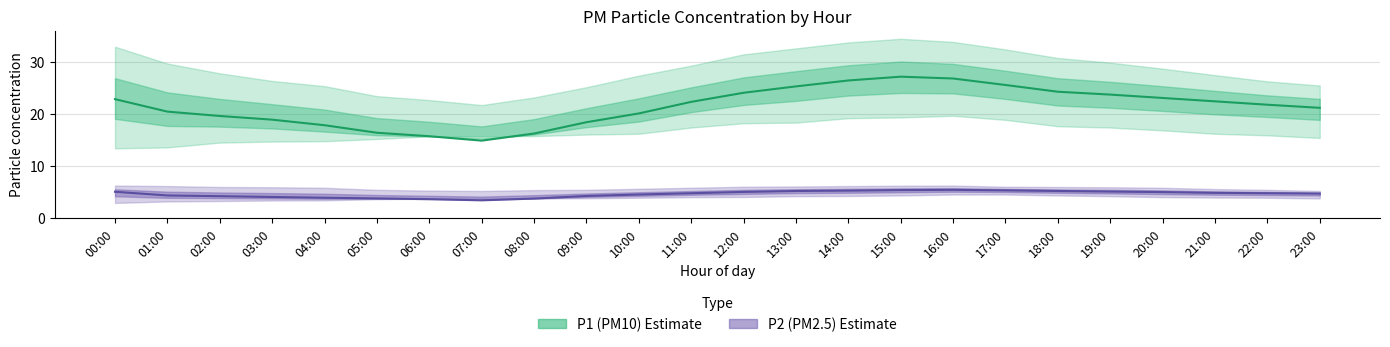

Reading left to right, extract all data points from this chart.

P1: 22.9	20.5	19.6	18.9	17.9	16.4	15.7	14.9	16.2	18.4	20.1	22.4	24.1	25.3	26.5	27.2	26.9	25.6	24.3	23.8	23.1	22.4	21.8	21.2
P1_upper: 33.0	29.7	27.9	26.4	25.4	23.4	22.7	21.7	23.2	25.2	27.4	29.3	31.5	32.6	33.8	34.5	33.9	32.5	30.8	29.9	28.8	27.5	26.3	25.5
P1_lower: 13.4	13.6	14.5	14.7	14.8	15.2	15.7	15.8	15.8	16.1	16.2	17.4	18.2	18.4	19.2	19.4	19.7	18.9	17.6	17.4	16.9	16.2	15.9	15.4
P2: 5.0	4.3	4.2	4.0	3.9	3.8	3.6	3.4	3.7	4.2	4.5	4.8	5.0	5.2	5.2	5.3	5.4	5.3	5.2	5.1	5.0	4.8	4.8	4.7
P2_upper: 6.2	6.1	6.0	5.9	5.8	5.4	5.2	5.2	5.3	5.4	5.6	5.8	6.0	6.0	6.1	6.2	6.2	6.0	6.0	5.9	5.8	5.5	5.4	5.2
P2_lower: 2.9	3.2	3.2	3.4	3.4	3.6	3.7	3.8	3.8	3.8	3.9	4.0	4.0	4.2	4.2	4.3	4.5	4.5	4.3	4.2	4.0	3.9	3.9	3.8